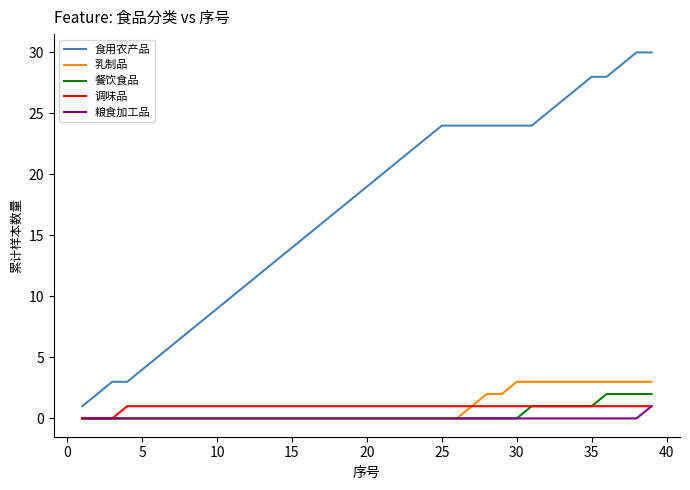

True or false: 乳制品 and 食用农产品 intersect in this chart.

False